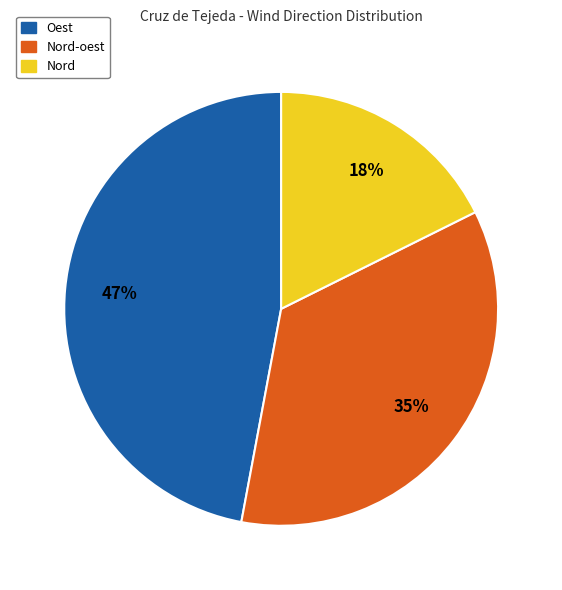

To the nearest percent, what is the average slice percentage?

33%